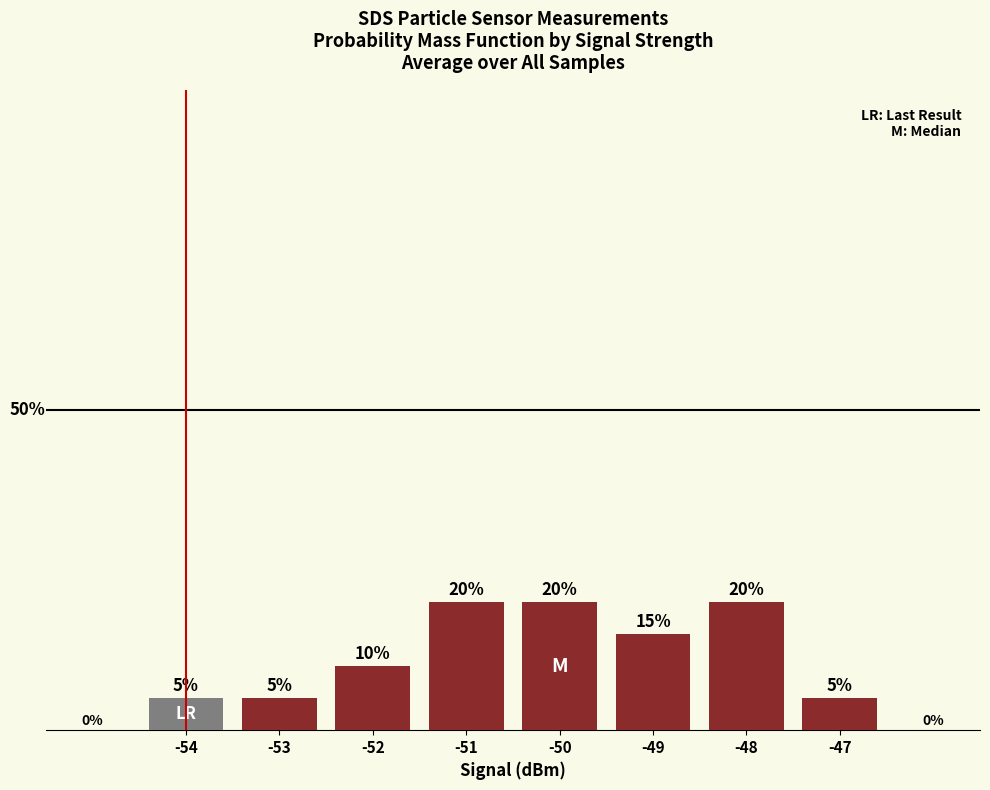

What is the smallest value displayed?

5